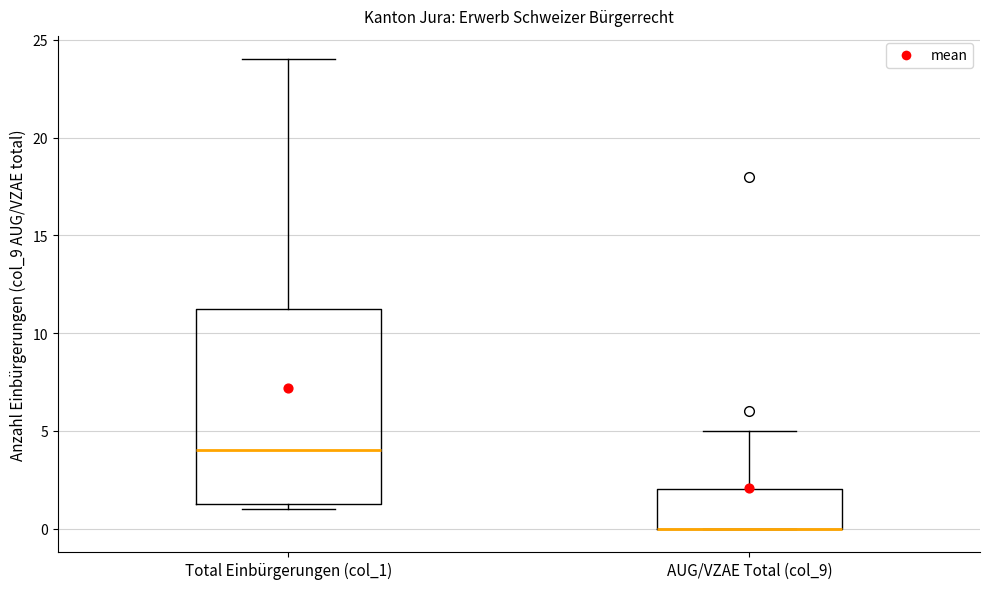

Where is the upper edge of the box for Total Einbürgerungen (col_1) on the y-axis? The values are not printed on the chart, so give them approximately, as read against the axis.

11.5